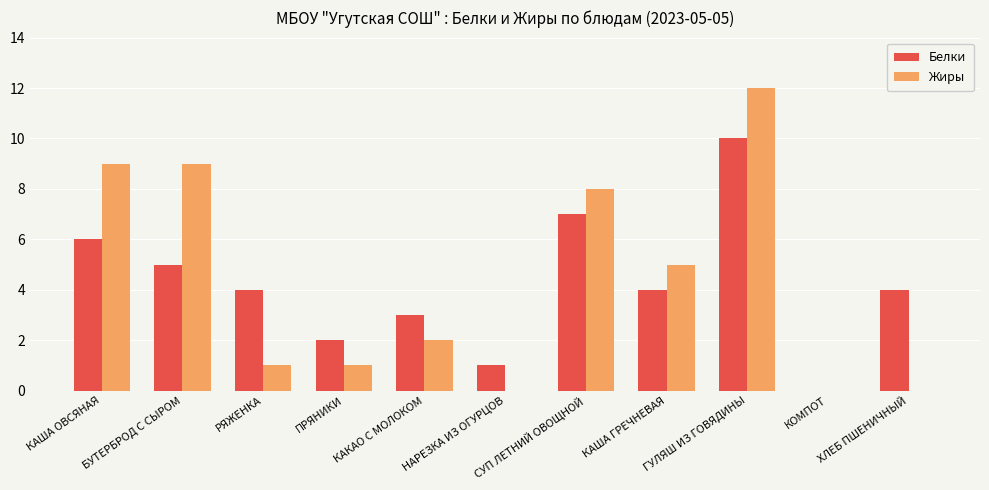

What is the greatest value displayed?

12